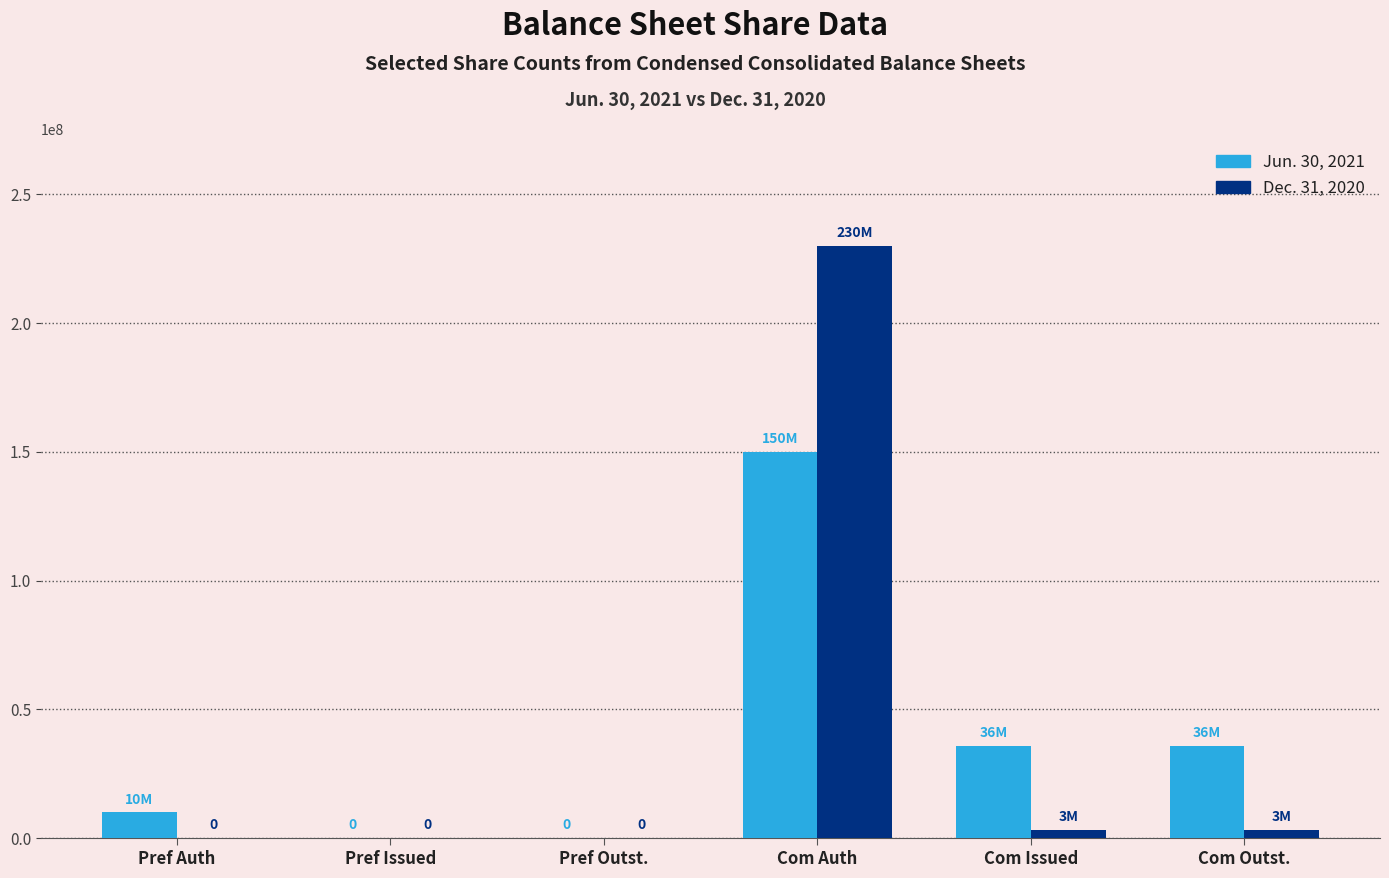

How many categories are shown in the chart?

6